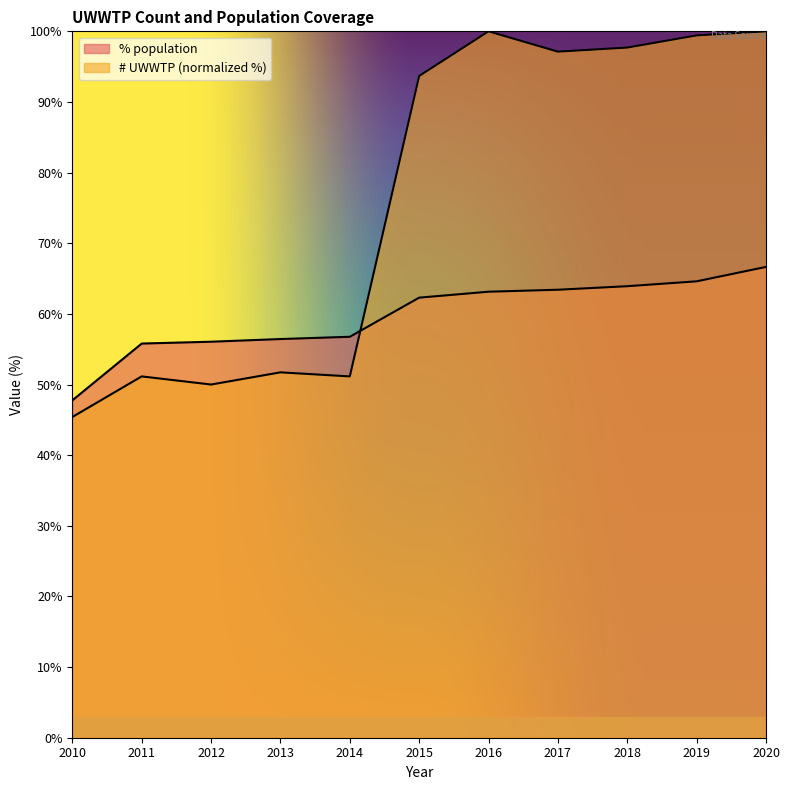

How many times do % population and # UWWTP cross each other?

1